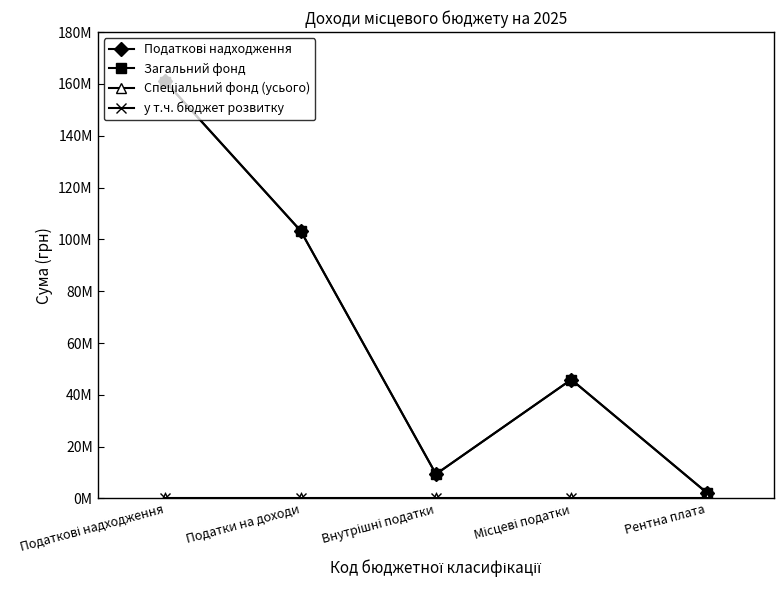

Is this an area chart (filled region under the line)?

No